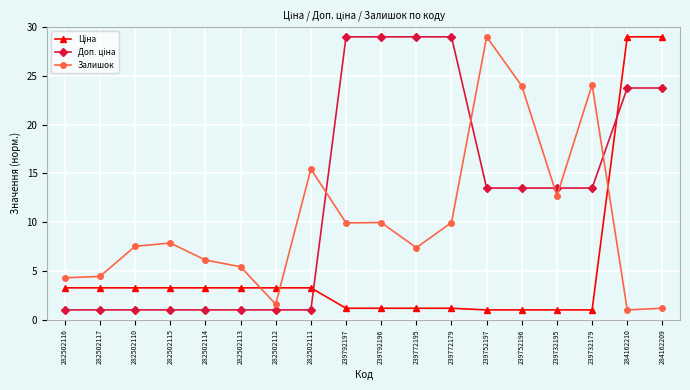

What is the smallest value displayed?

1.0